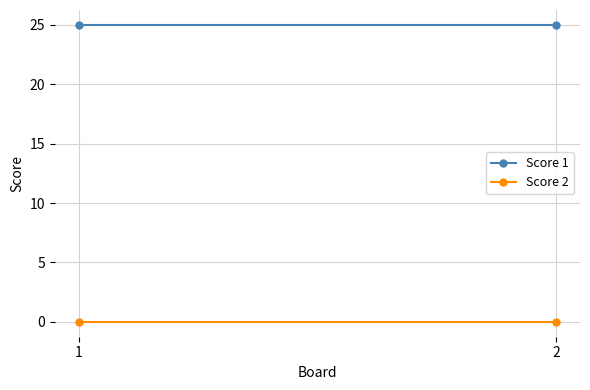

Which series has the largest total across all categories?

Score 1